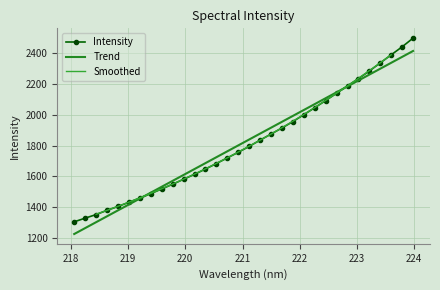

Reading left to right, list all the values displayed in this chart.

1305.2	1329.2	1352.2	1380.0	1404.8	1431.8	1460.0	1488.2	1518.7	1549.2	1581.4	1613.6	1647.8	1683.5	1720.2	1756.4	1794.7	1835.3	1874.8	1914.1	1955.6	2000.5	2045.7	2092.1	2139.6	2187.7	2234.3	2283.9	2336.2	2388.9	2440.7	2497.0